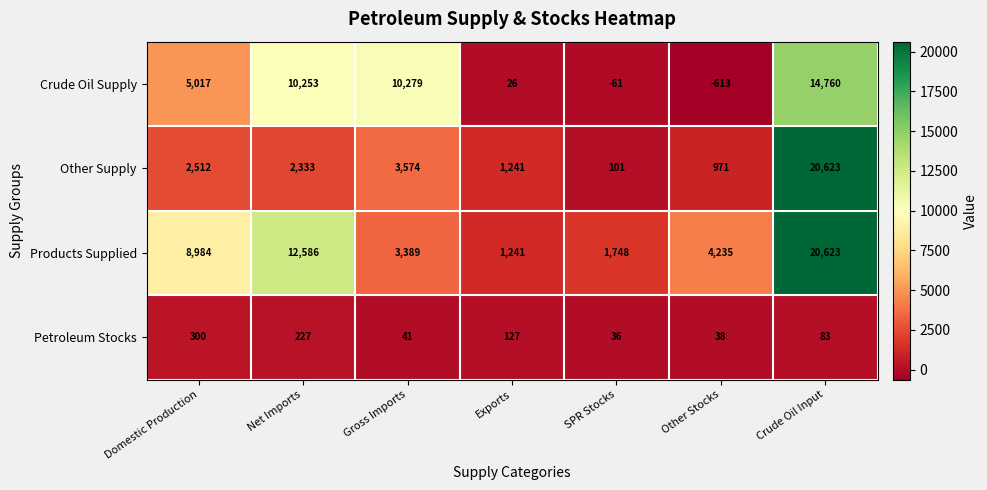

What is the difference between the maximum and minimum values in the Petroleum Stocks series?

264